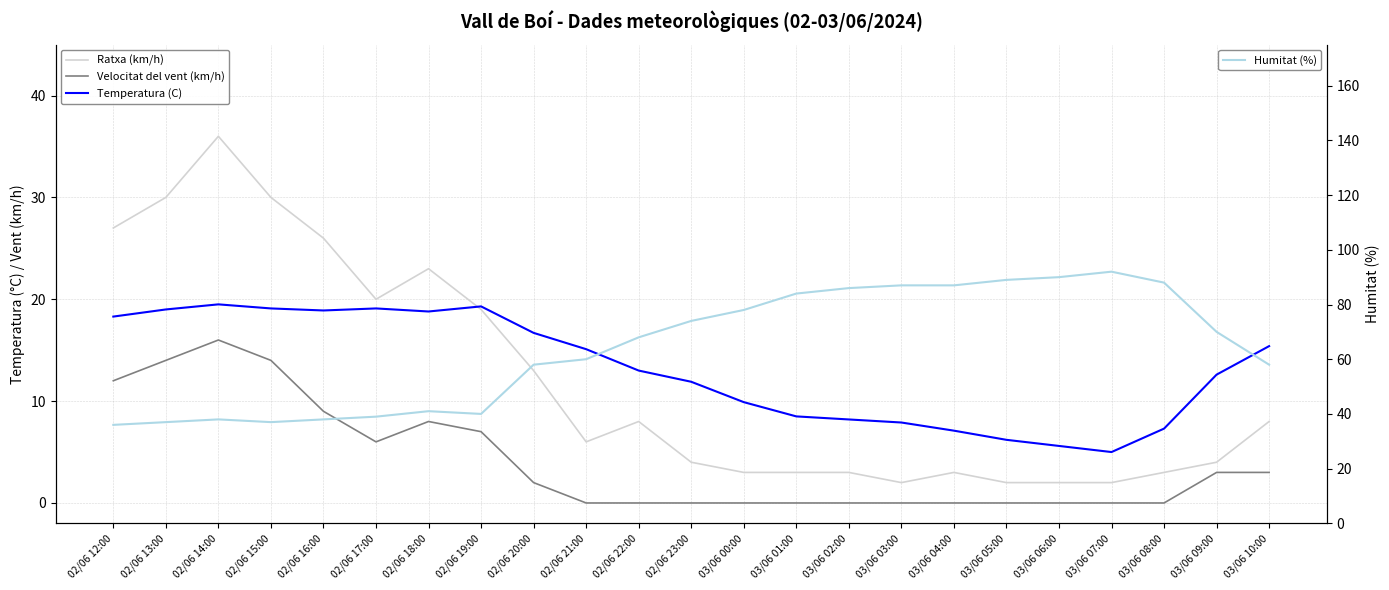

True or false: Humitat (%) and Temperatura (C) intersect in this chart.

False